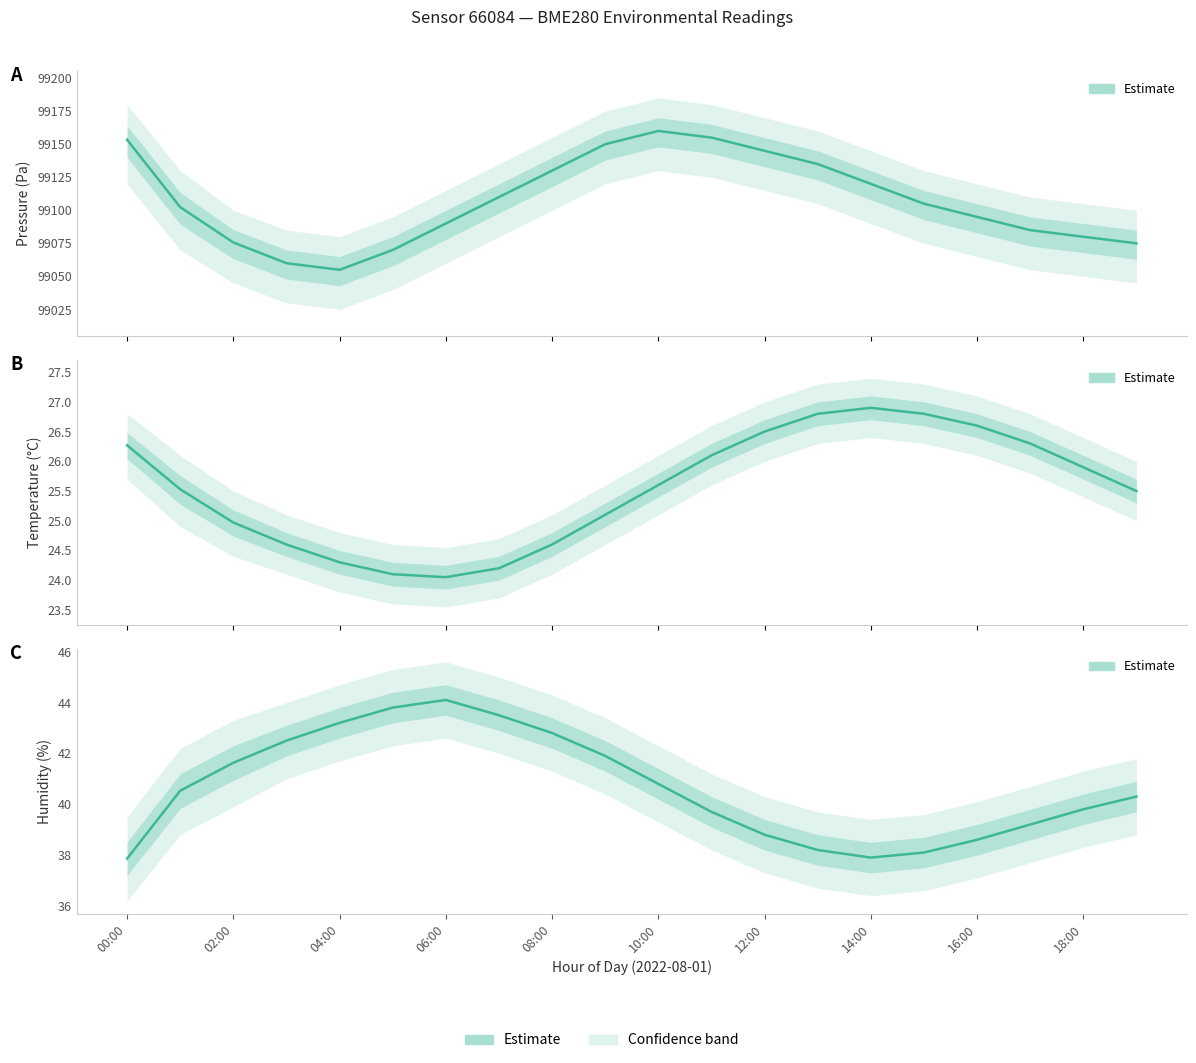

How many data points in Humidity (%) are above 40?

11